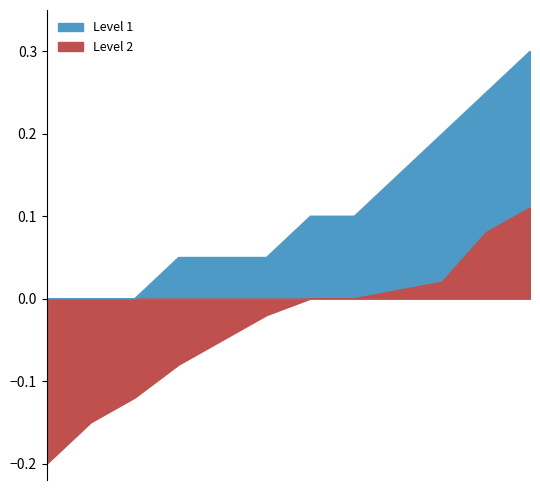

Is it true that Level 2 equals 0.0 at Ashland?

False